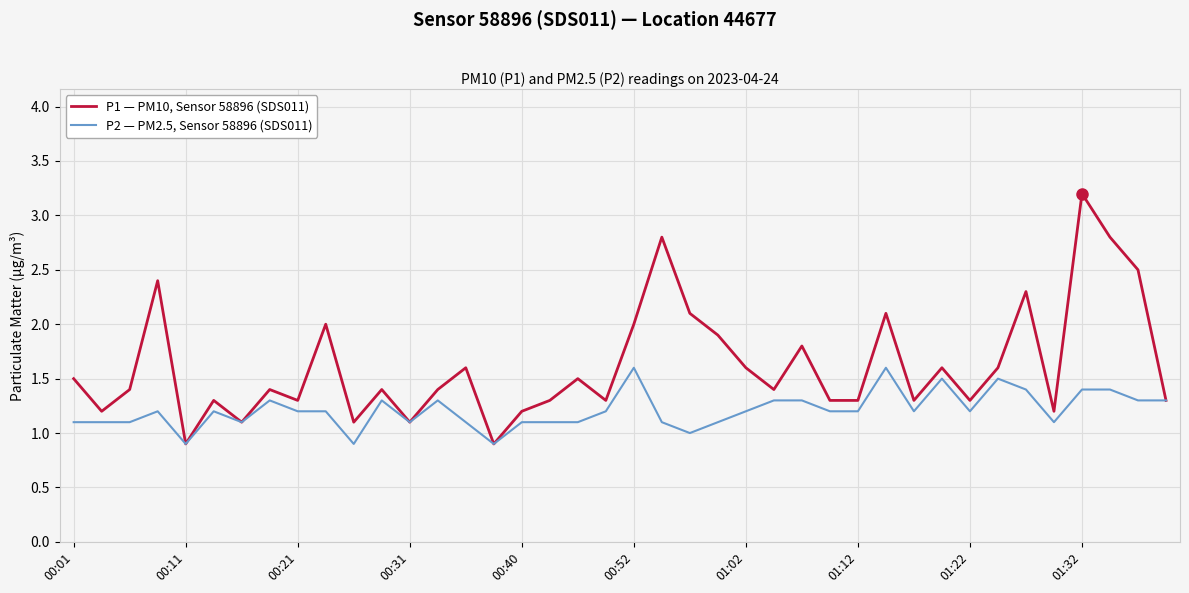

Which series has the largest range (max minus min)?

P1 — PM10, Sensor 58896 (SDS011)